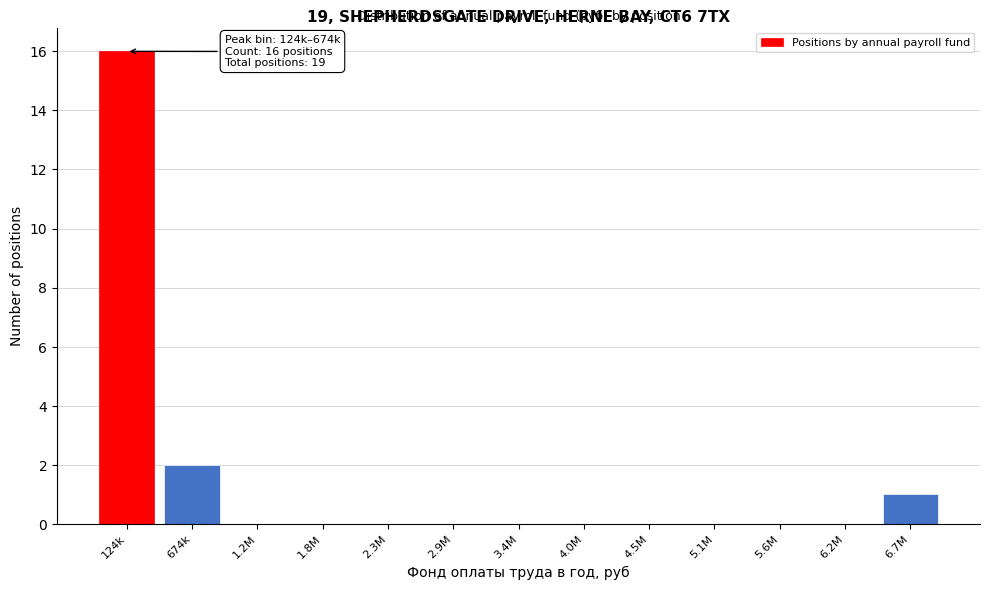

Reading right to left, extract all data points from this chart.

6.7M=1	6.2M=0	5.6M=0	5.1M=0	4.5M=0	4.0M=0	3.4M=0	2.9M=0	2.3M=0	1.8M=0	1.2M=0	674k=2	124k=16